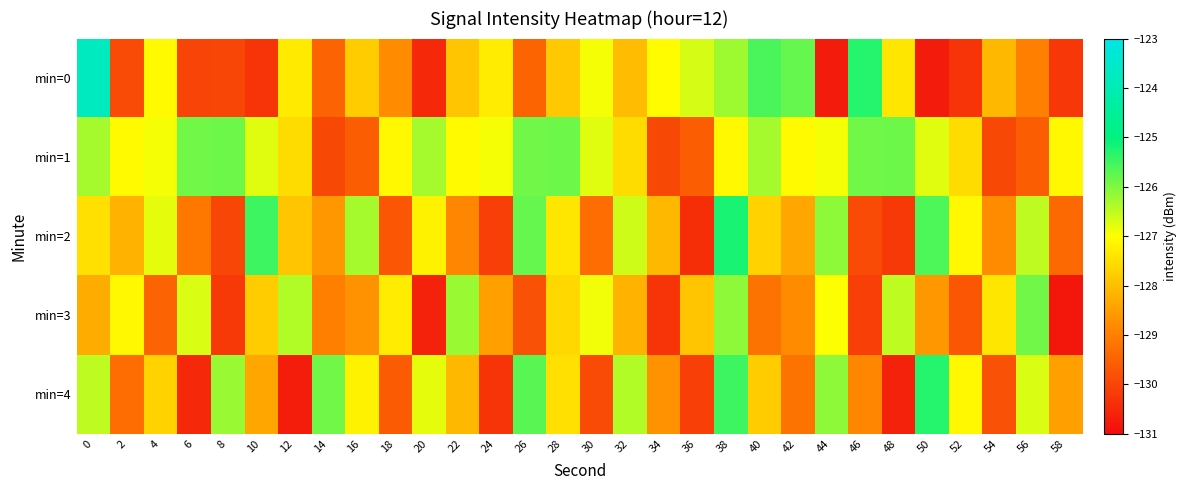

Reading left to right, list all the values displayed in this chart.

min=0: 0=-123.7	2=-129.9	4=-127.1	6=-130.0	8=-130.0	10=-130.3	12=-127.3	14=-129.5	16=-127.8	18=-128.8	20=-130.5	22=-127.9	24=-127.3	26=-129.4	28=-127.9	30=-126.9	32=-128.1	34=-127.0	36=-126.7	38=-126.2	40=-125.6	42=-125.8	44=-130.7	46=-125.3	48=-127.4	50=-130.7	52=-130.3	54=-128.1	56=-129.0	58=-130.2
min=1: 0=-126.3	2=-127.1	4=-126.9	6=-125.9	8=-125.9	10=-126.8	12=-127.6	14=-130.0	16=-129.6	18=-127.1	20=-126.3	22=-127.1	24=-126.9	26=-125.9	28=-125.9	30=-126.8	32=-127.6	34=-130.0	36=-129.6	38=-127.1	40=-126.3	42=-127.1	44=-126.9	46=-125.9	48=-125.9	50=-126.8	52=-127.6	54=-130.0	56=-129.6	58=-127.1
min=2: 0=-127.5	2=-128.2	4=-126.8	6=-129.1	8=-130.0	10=-125.5	12=-127.9	14=-128.6	16=-126.3	18=-129.7	20=-127.2	22=-128.9	24=-130.1	26=-125.8	28=-127.4	30=-129.3	32=-126.6	34=-128.1	36=-130.4	38=-125.2	40=-127.7	42=-128.4	44=-126.1	46=-129.9	48=-130.2	50=-125.6	52=-127.1	54=-128.8	56=-126.5	58=-129.4
min=3: 0=-128.3	2=-127.1	4=-129.5	6=-126.7	8=-130.2	10=-127.8	12=-126.4	14=-129.0	16=-128.7	18=-127.3	20=-130.6	22=-126.2	24=-128.5	26=-129.8	28=-127.6	30=-126.9	32=-128.2	34=-130.3	36=-127.9	38=-126.1	40=-129.2	42=-128.8	44=-127.0	46=-130.1	48=-126.5	50=-128.6	52=-129.7	54=-127.4	56=-125.9	58=-130.8
min=4: 0=-126.5	2=-129.3	4=-127.7	6=-130.5	8=-126.2	10=-128.4	12=-130.7	14=-125.9	16=-127.2	18=-129.6	20=-126.8	22=-128.1	24=-130.3	26=-125.7	28=-127.5	30=-129.9	32=-126.4	34=-128.7	36=-130.1	38=-125.5	40=-127.8	42=-129.2	44=-126.1	46=-128.9	48=-130.6	50=-125.3	52=-127.1	54=-129.8	56=-126.7	58=-128.5